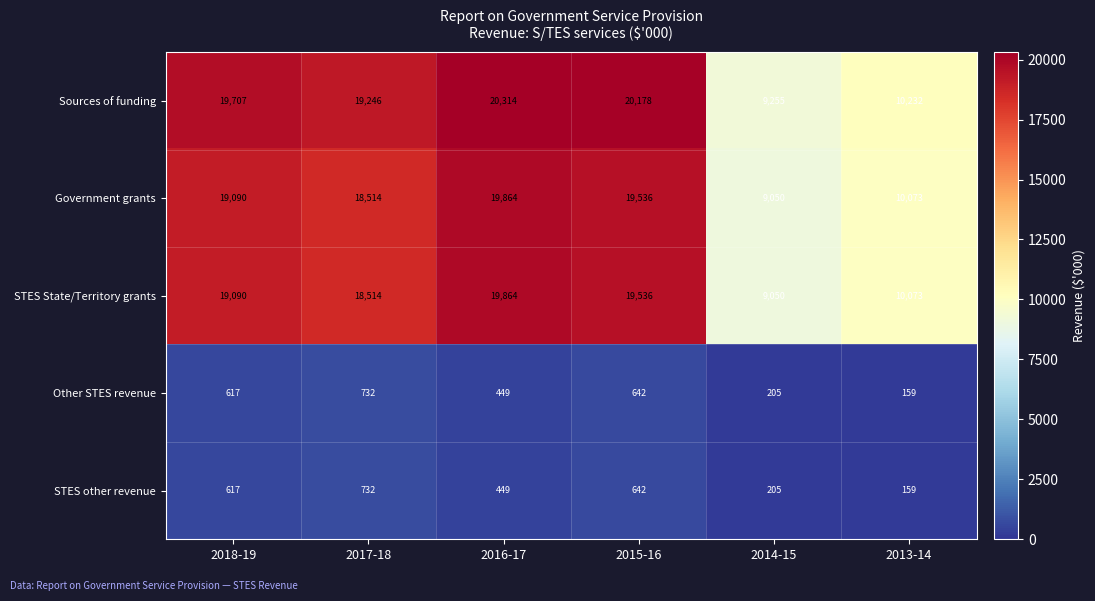

What value does the Government grants series have at 2016-17, to the nearest 100?

19900